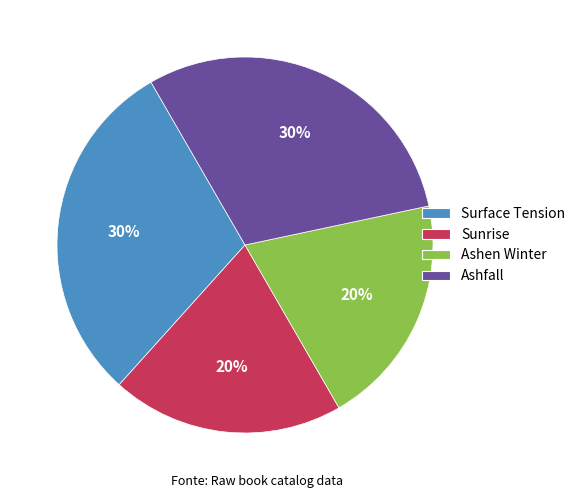

Is it true that Sunrise is 20% of the pie?

True